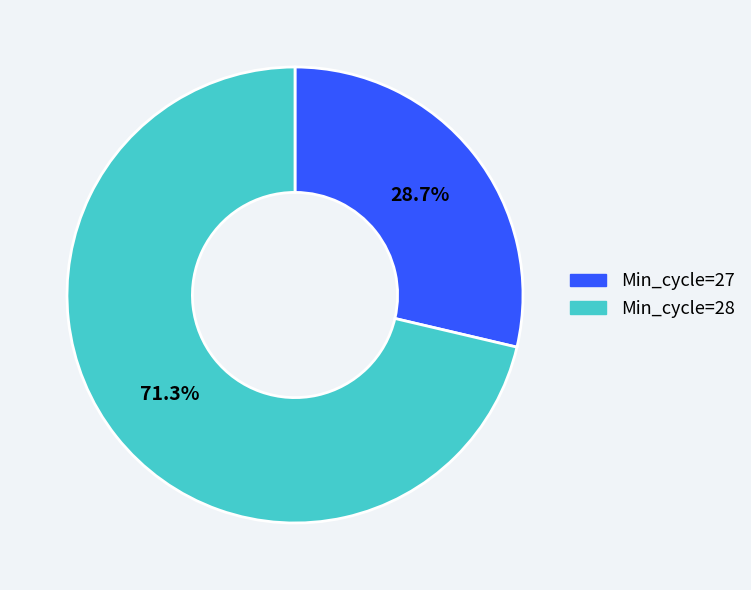

What is the total percentage of Min_cycle=28 and Min_cycle=27?

100.0%